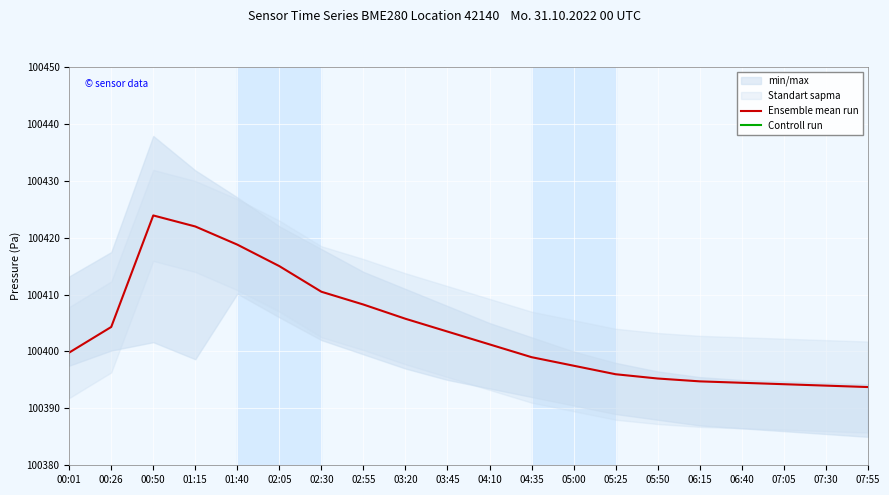

List the series in order of their overall mean, lowest first.

Ensemble mean run, Controll run